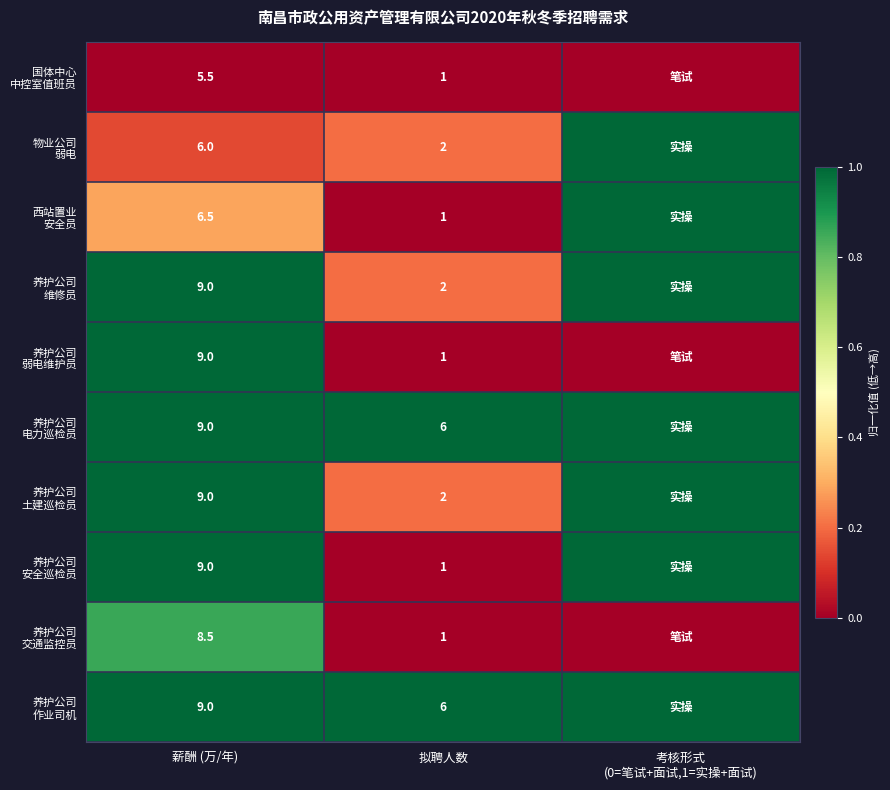

What is the total value across all series at 薪酬 (万/年)?

80.5